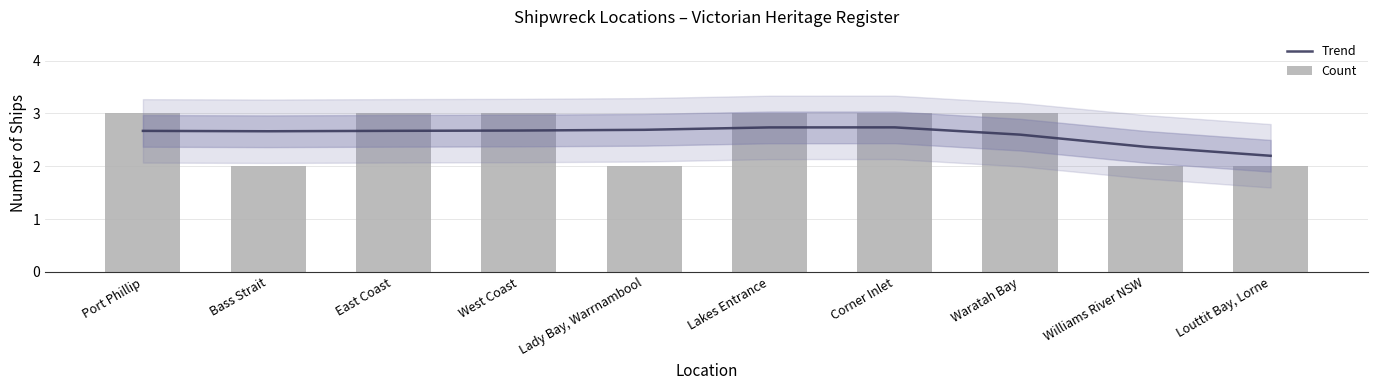

What is the value of the Count bar at the 3rd from the left?

3.0